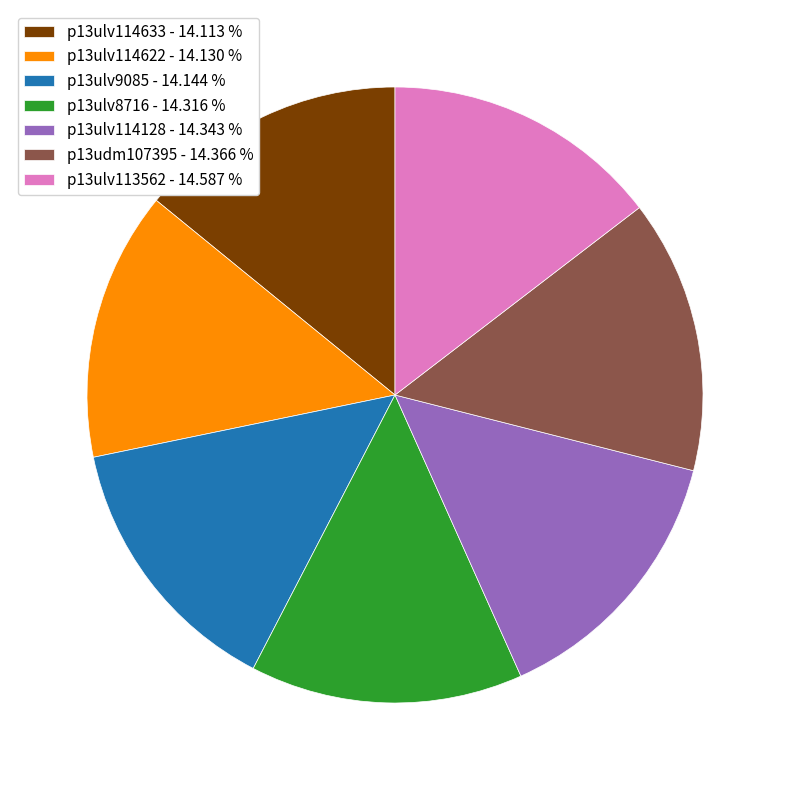

Approximately how many times larger is the value at p13ulv113562 - 14.587 % compared to p13udm107395 - 14.366 %?

1.0